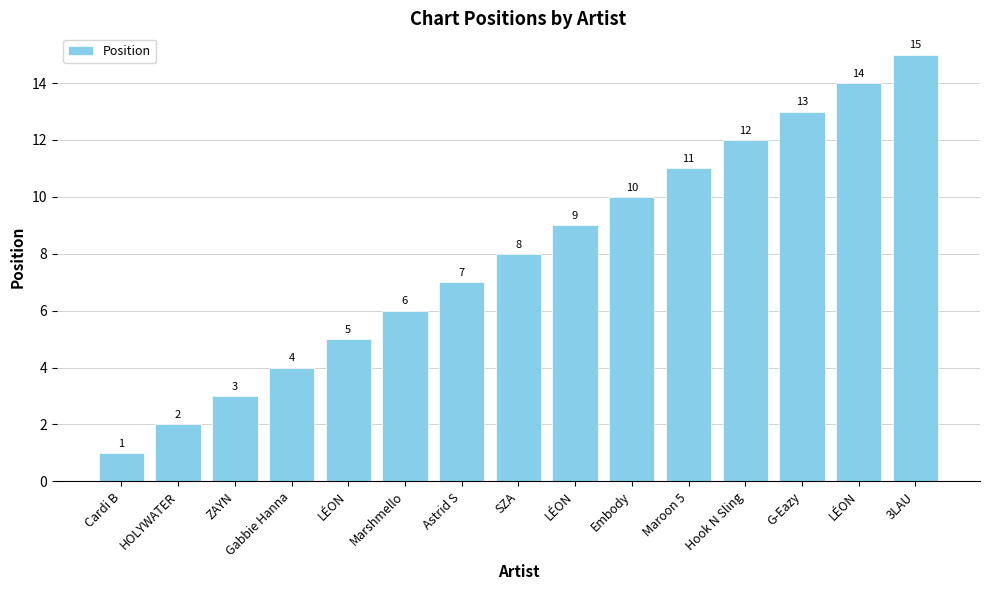

What is the ratio of the value at 3LAU to the value at Hook N Sling?

1.2